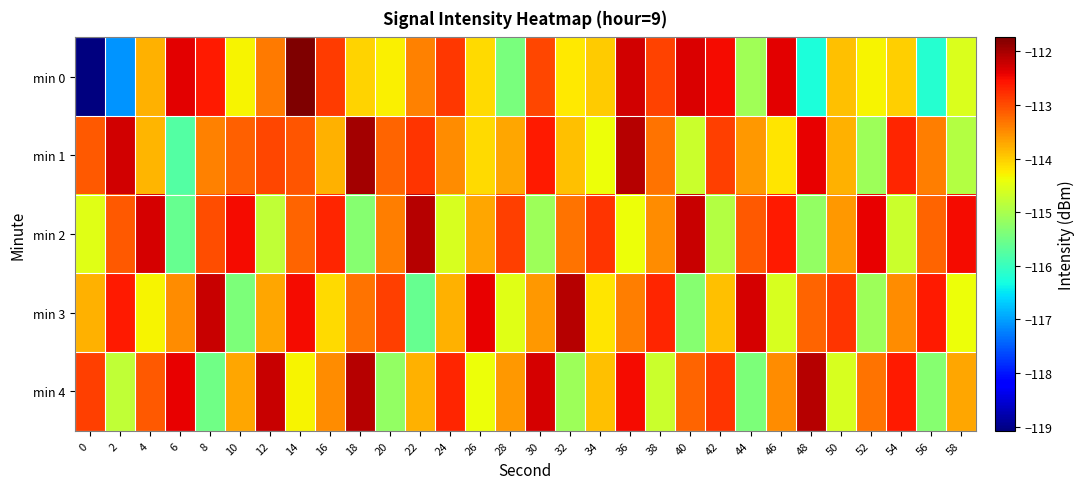

Between 4 and 38, which is larger?

38